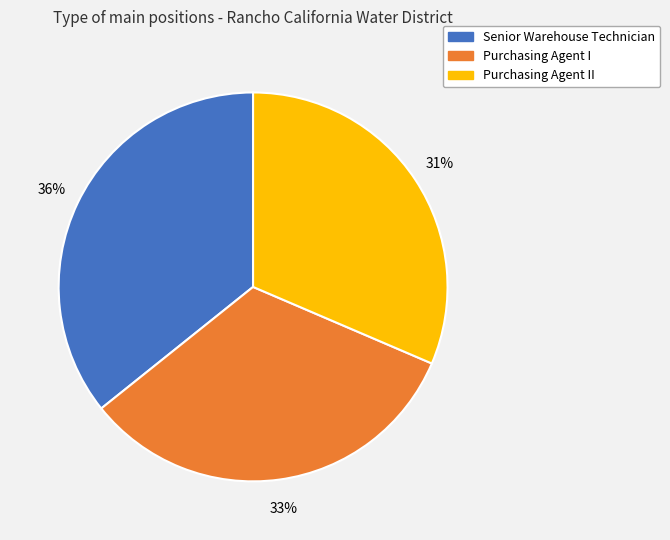

Does any single category account for the majority?

No